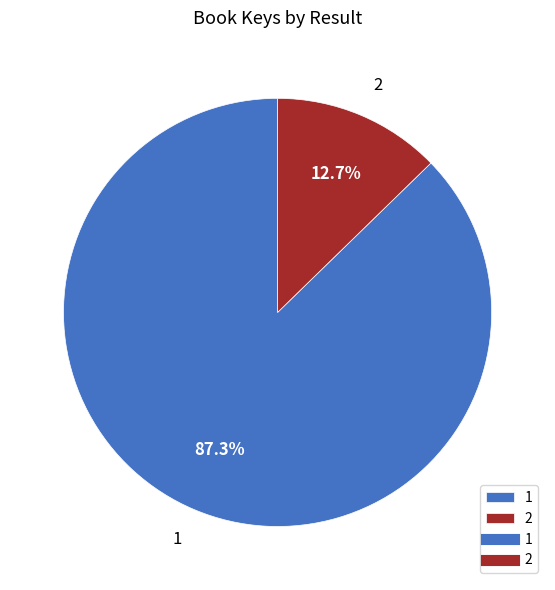

Between 1 and 2, which is larger?

1